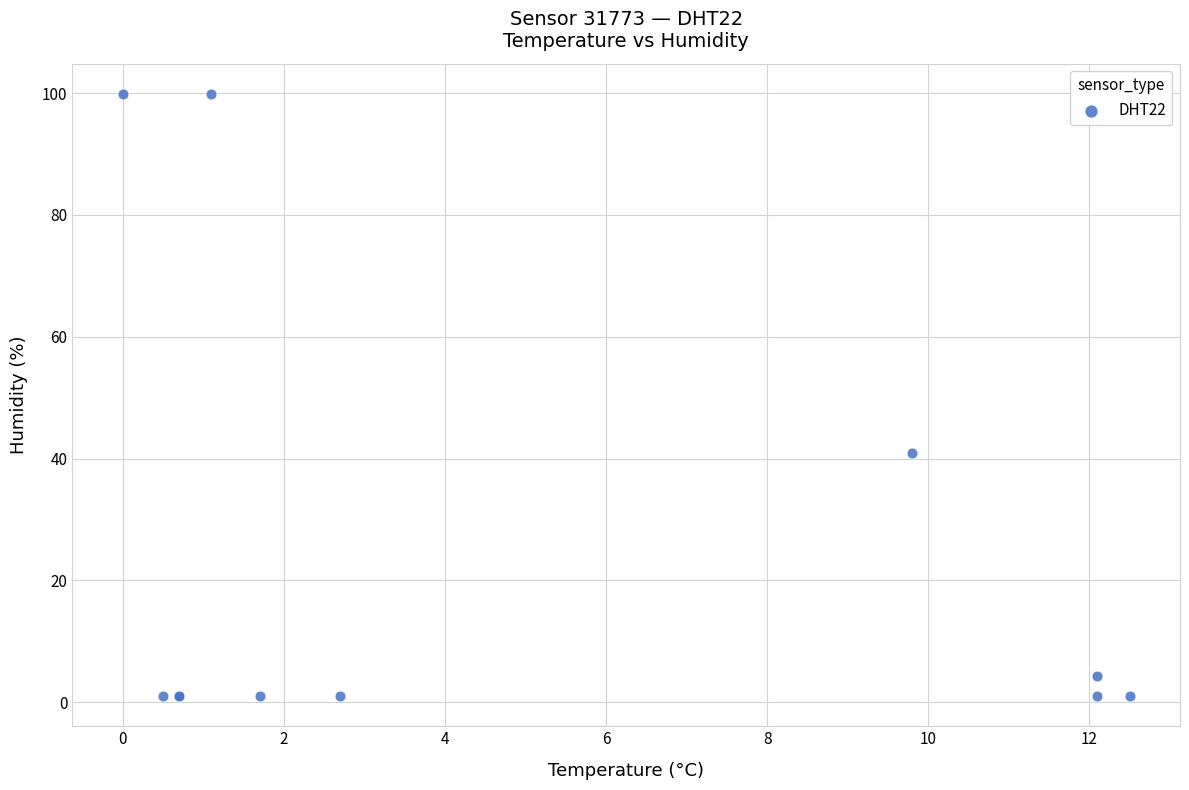

What Y value in the scatter plot is closest to 50?

41.0